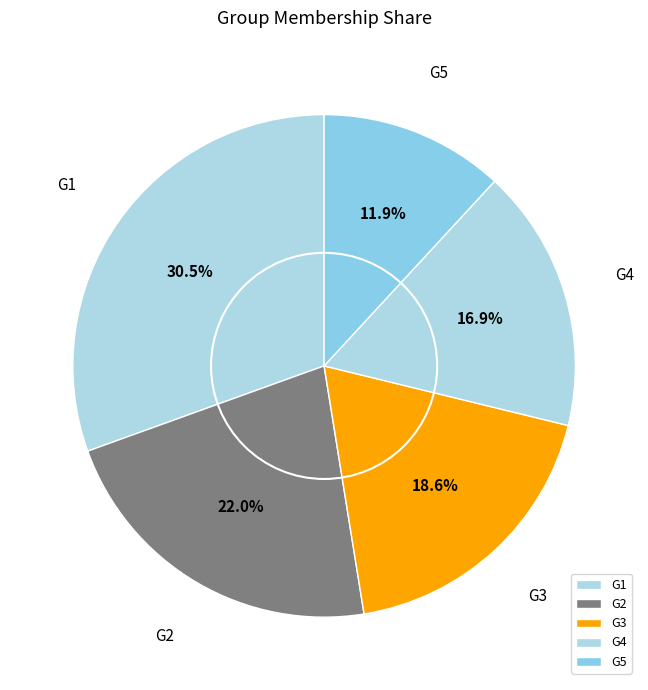

Count the number of slices in the pie.

5